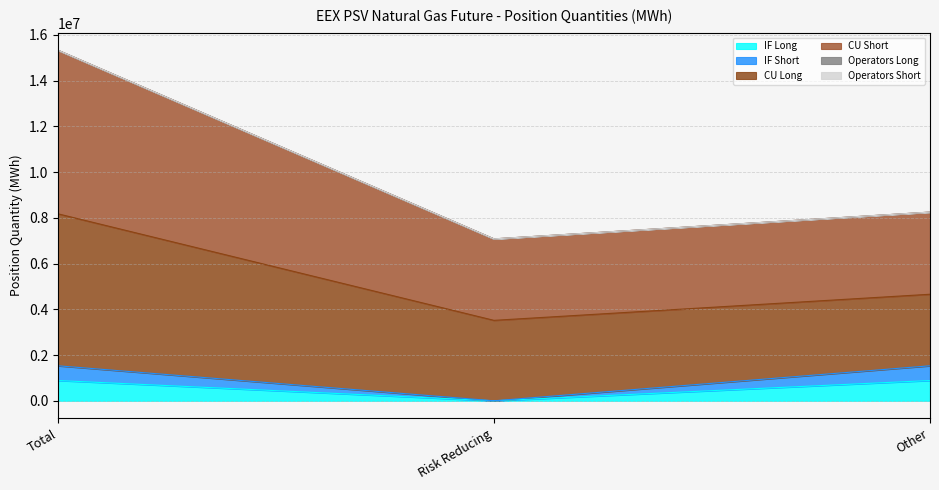

What position from the right is Other?

1